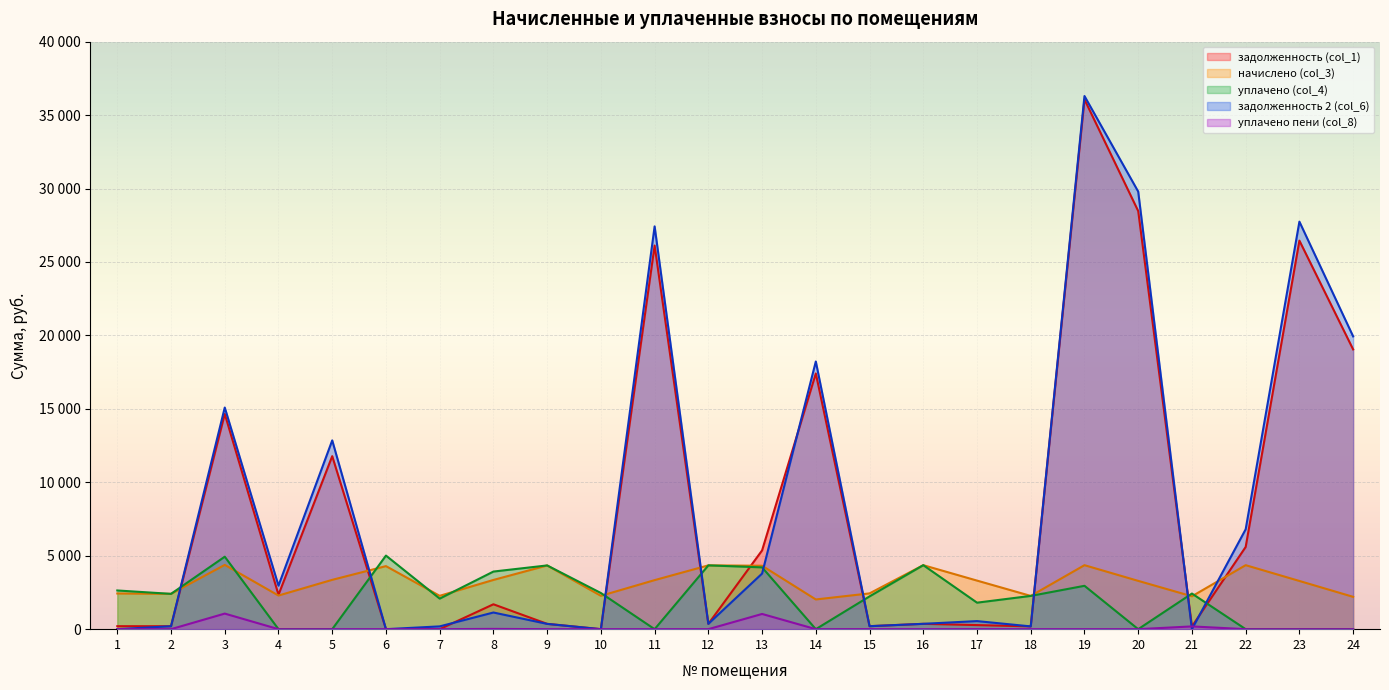

Reading left to right, list all the values displayed in this chart.

задолженность (col_1): 1=202.5	2=200.3	3=14653.5	4=2342.8	5=11778.5	6=0.0	7=0.0	8=1694.5	9=361.5	10=0.0	11=26121.0	12=362.0	13=5362.6	14=17410.6	15=203.0	16=363.1	17=277.6	18=188.7	19=36067.8	20=28467.6	21=186.6	22=5597.2	23=26454.0	24=19047.4
начислено (col_3): 1=2429.5	2=2404.1	3=4375.7	4=2289.6	5=3358.1	6=4293.0	7=2270.5	8=3351.7	9=4337.5	10=2270.5	11=3339.0	12=4343.9	13=4318.4	14=2022.5	15=2435.9	16=4356.6	17=3307.2	18=2264.2	19=4356.6	20=3288.1	21=2238.7	22=4356.6	23=3281.8	24=2200.6
уплачено (col_4): 1=2634.4	2=2404.1	3=4933.9	4=0.0	5=0.0	6=5009.5	7=2080.7	8=3922.5	9=4339.2	10=2461.3	11=0.0	12=4343.9	13=4208.1	14=0.0	15=2232.0	16=4357.9	17=1804.2	18=2264.2	19=2952.4	20=0.0	21=2425.3	22=0.0	23=0.0	24=0.0
задолженность 2 (col_6): 1=0.0	2=200.3	3=15089.5	4=2962.7	5=12853.1	6=0.0	7=189.8	8=1134.3	9=360.3	10=0.0	11=27424.0	12=362.0	13=3785.2	14=18225.4	15=203.0	16=364.0	17=549.4	18=188.7	19=36298.7	20=29792.4	21=0.0	22=6800.4	23=27746.5	24=19934.0
уплачено пени (col_8): 1=1.6	2=0.4	3=1060.9	4=0.0	5=0.0	6=0.3	7=0.0	8=18.7	9=0.0	10=0.0	11=0.0	12=0.0	13=1035.6	14=0.0	15=3.5	16=0.0	17=4.5	18=0.0	19=0.0	20=0.0	21=187.2	22=0.0	23=0.0	24=0.0